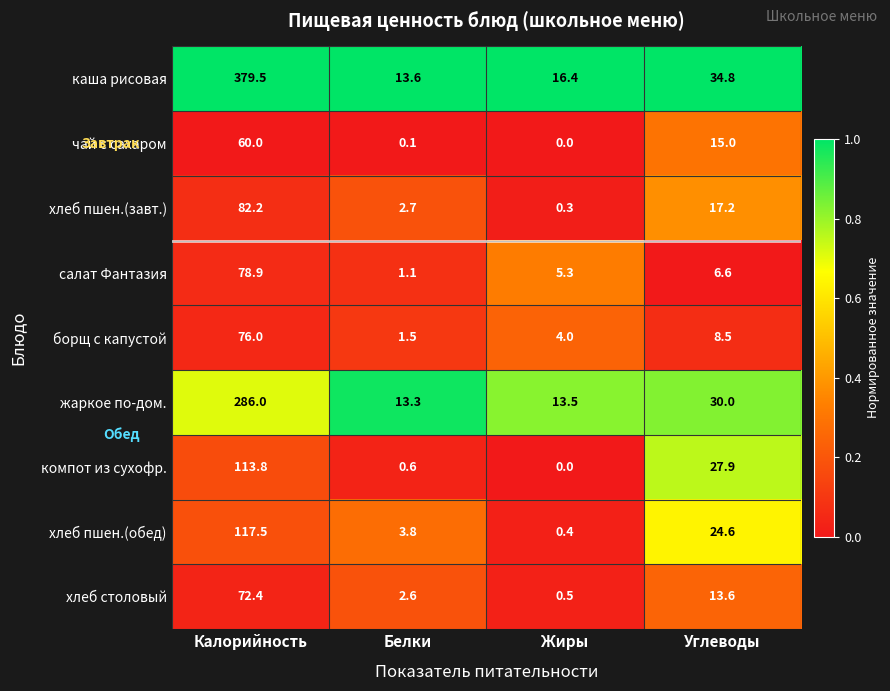

Where is хлеб пшен.(завт.) nearest to the value 41?

Углеводы